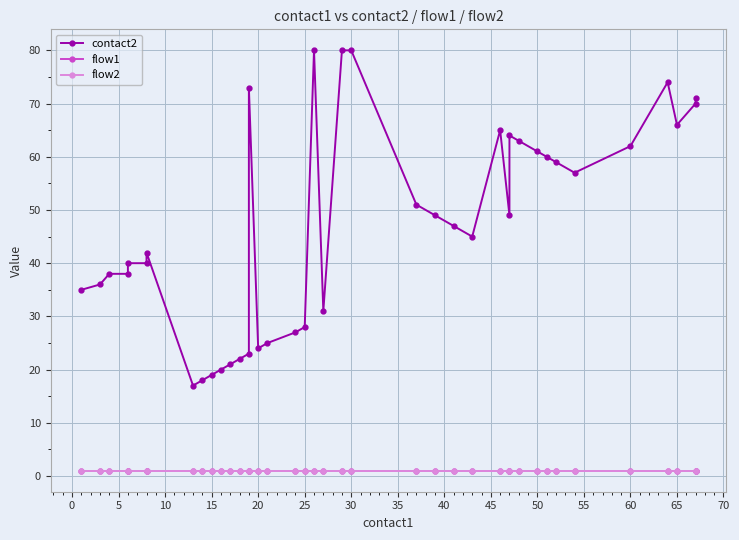

True or false: contact2 and flow1 intersect in this chart.

False